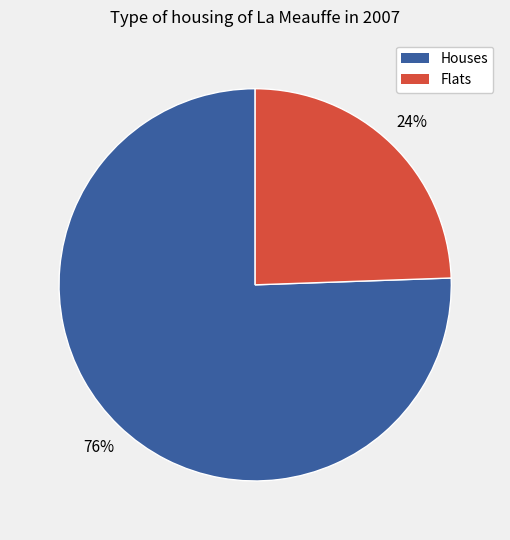

Rank the categories by value from lowest to highest.

Flats, Houses